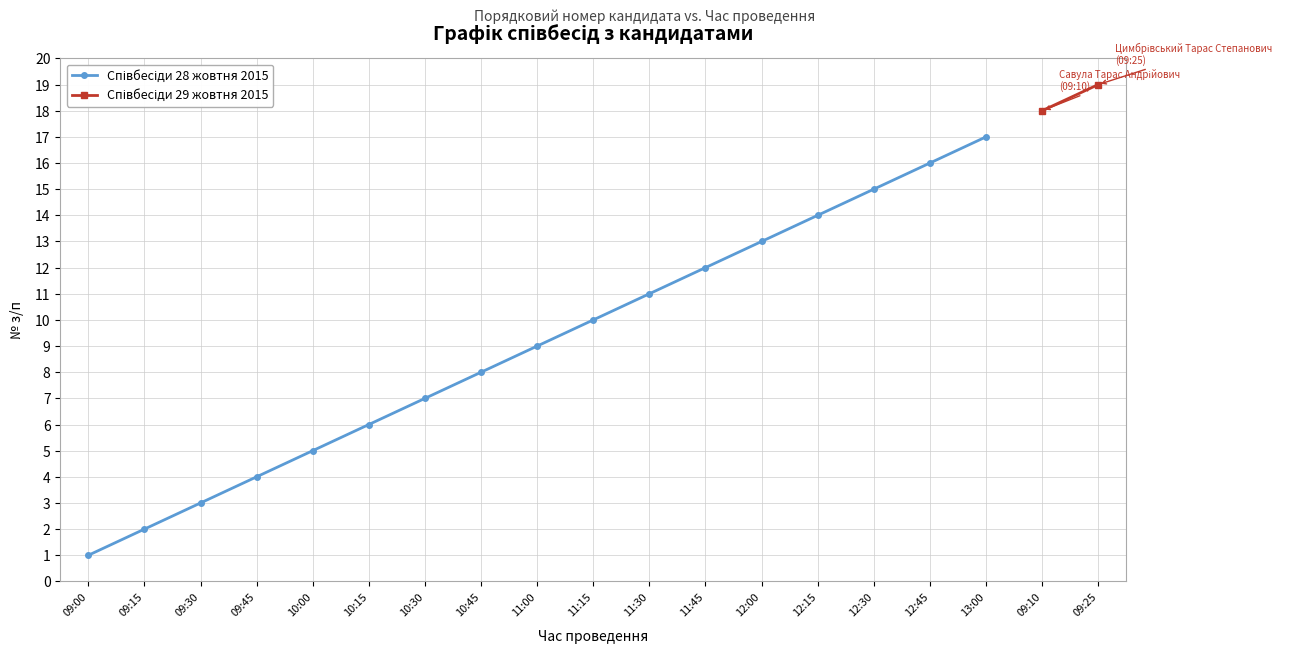

What is the value of the 13th point from the left?

13